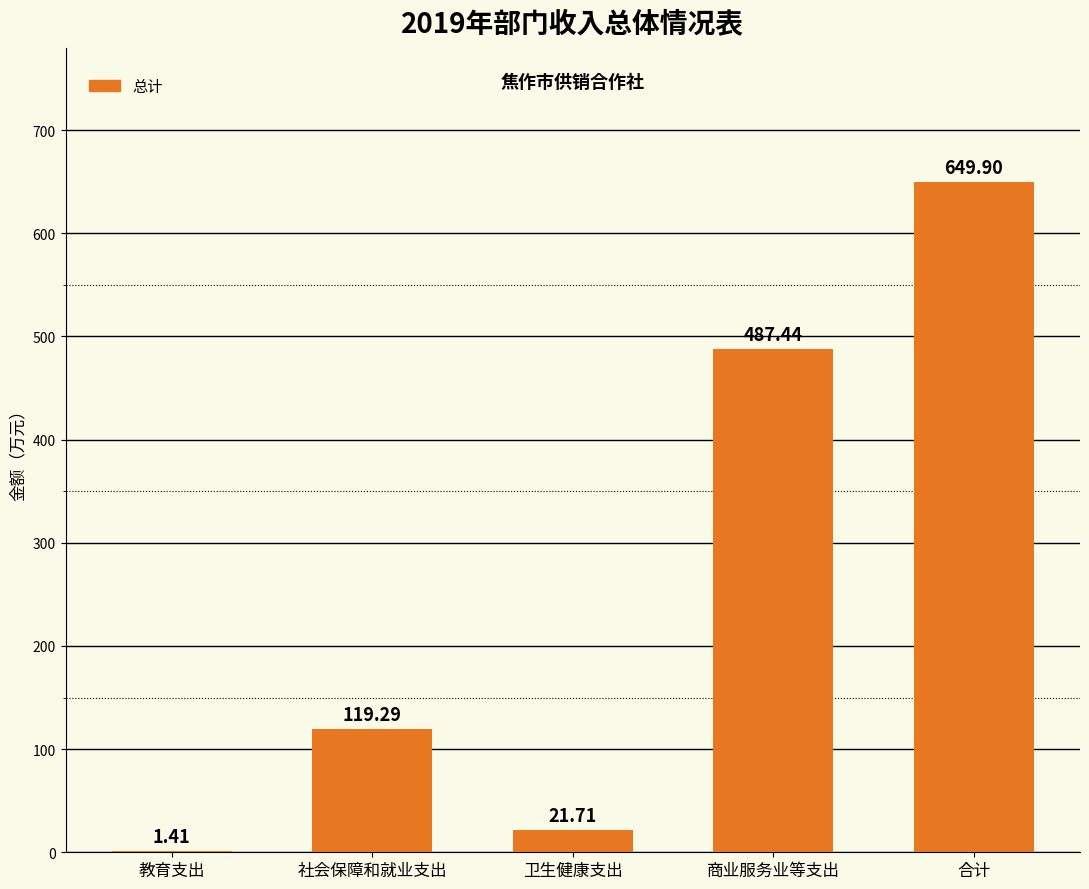

Where is the data nearest to the value 325?

商业服务业等支出